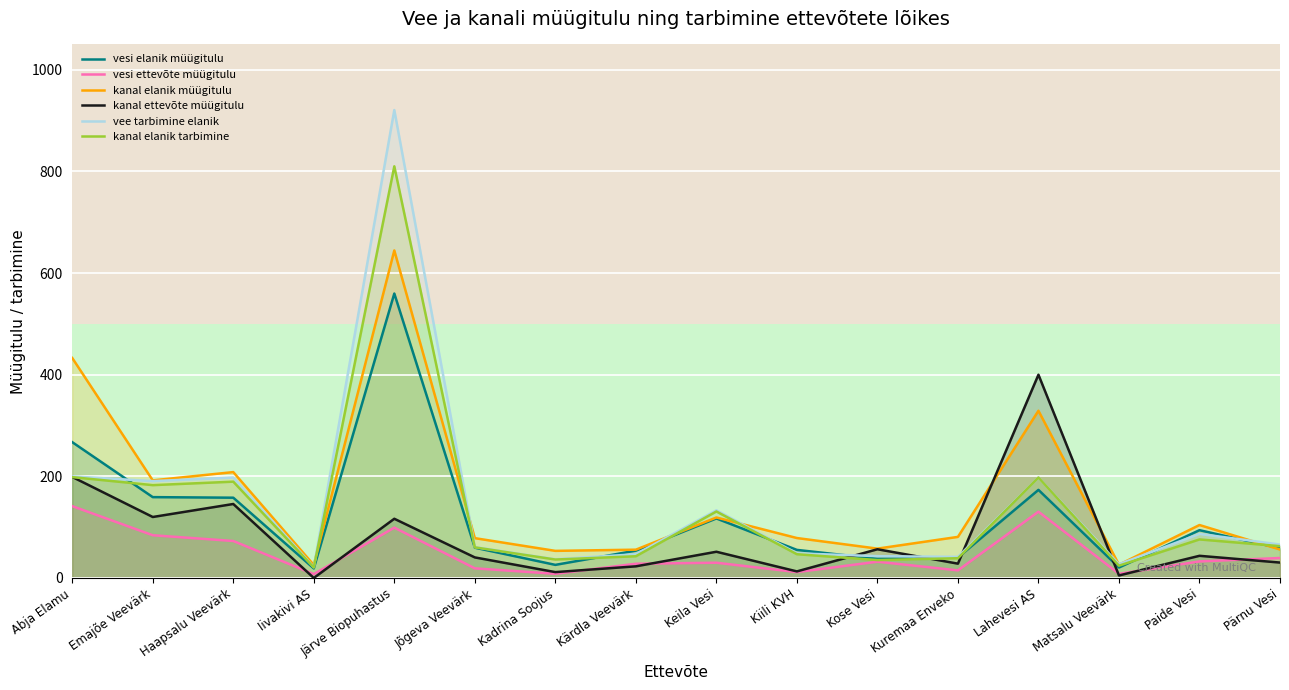

How many series are shown in this chart?

6